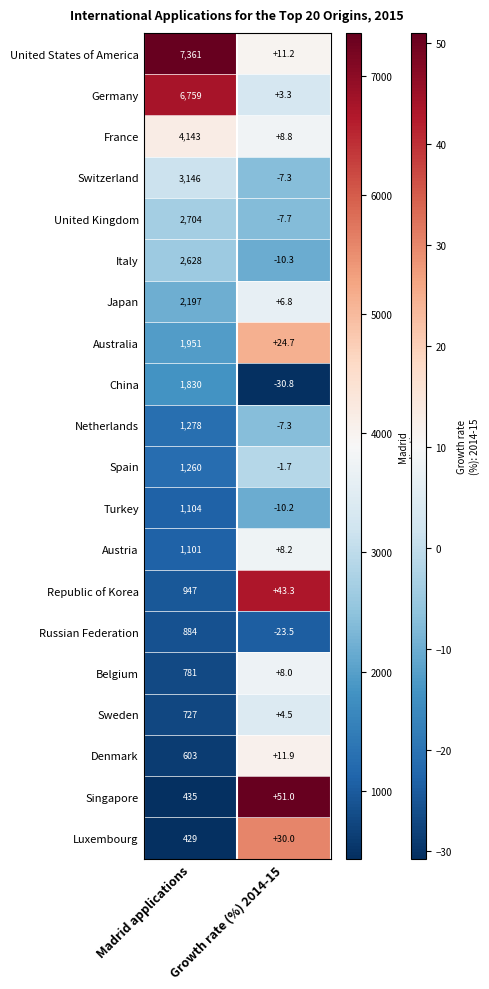

How many categories are shown in the chart?

2